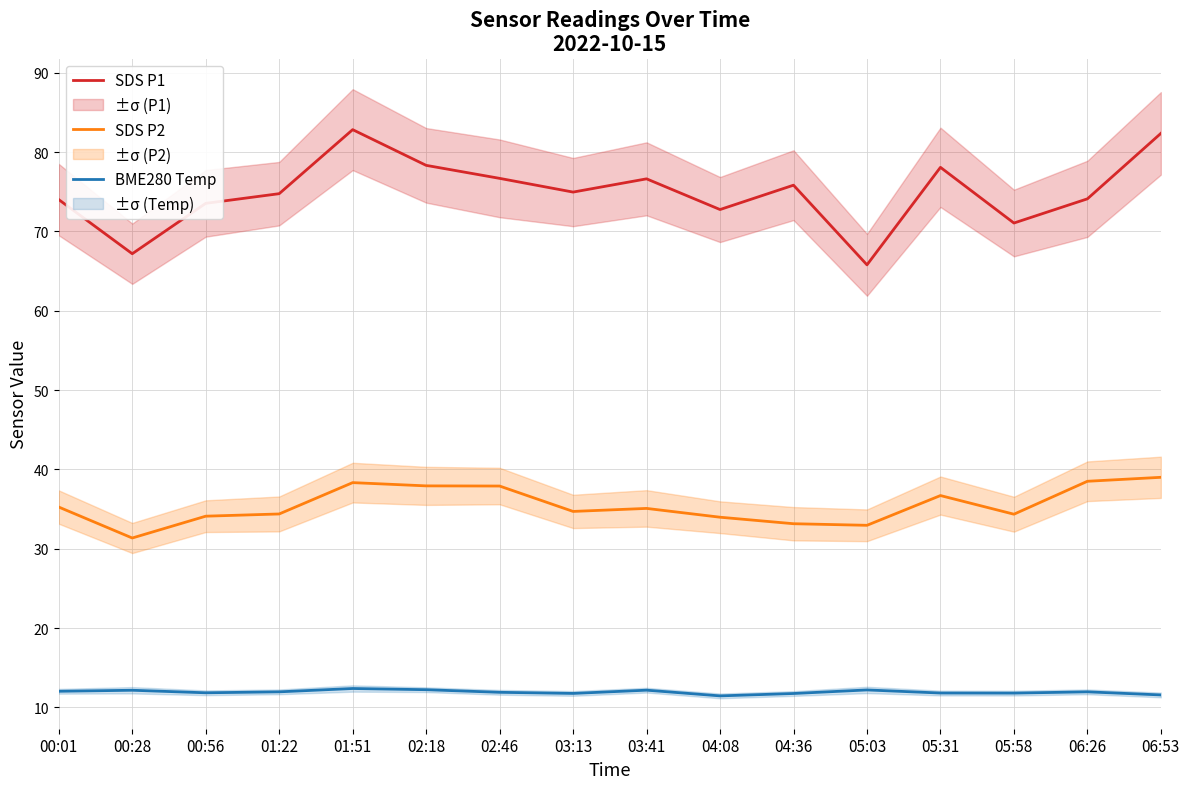

How many lines are shown in the chart?

3